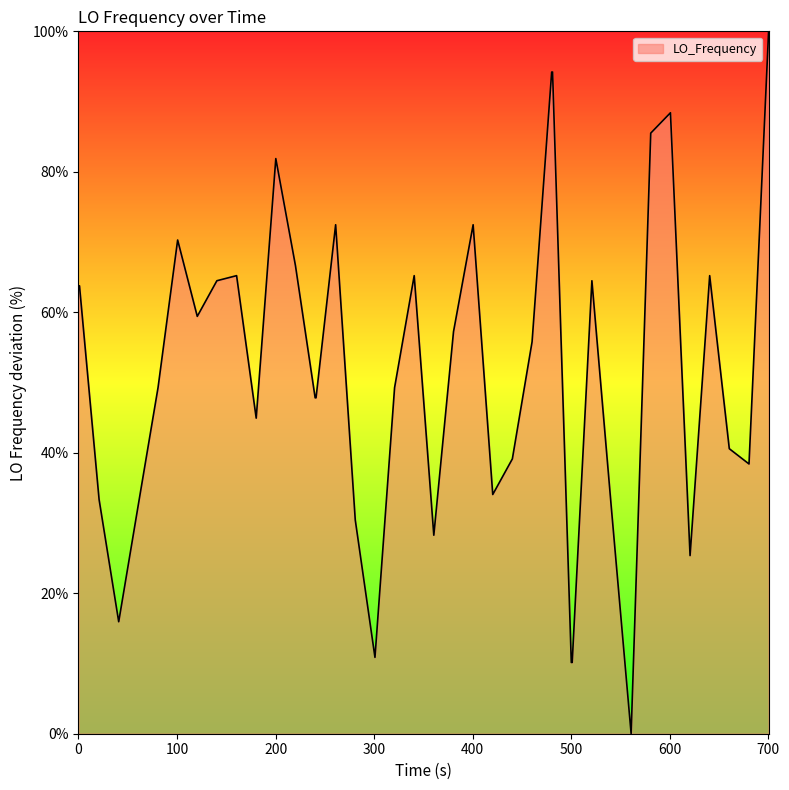

True or false: the data has more than 2 interior local peaks.

True